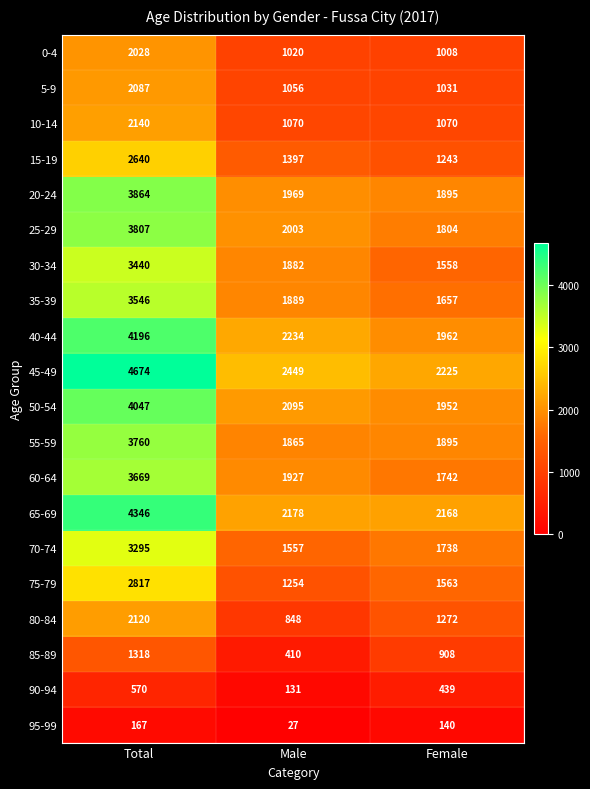

At which category does the chart reach its minimum across all series?

Male